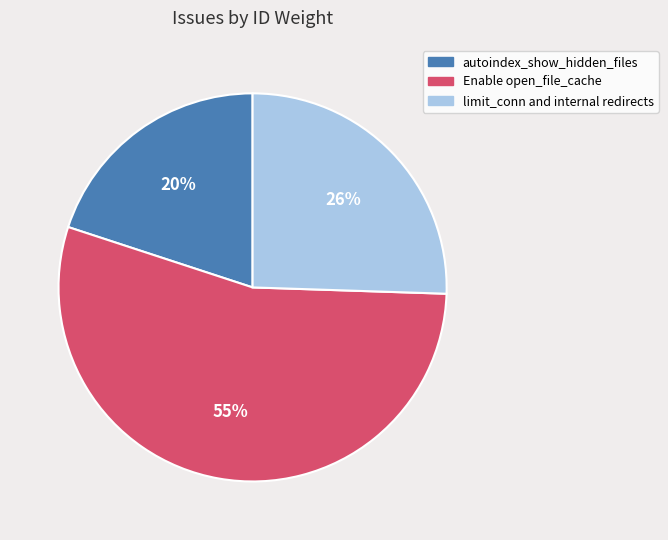

Is the sum of Enable open_file_cache and autoindex_show_hidden_files greater than half?

Yes